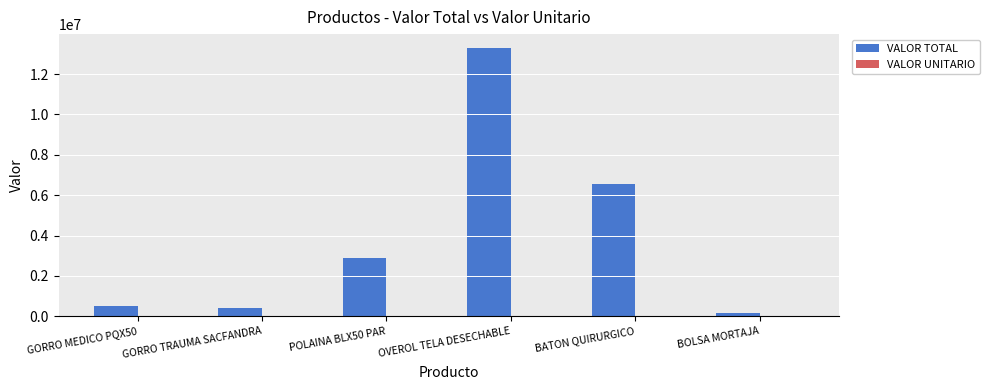

What is the maximum value for VALOR TOTAL?

13312500